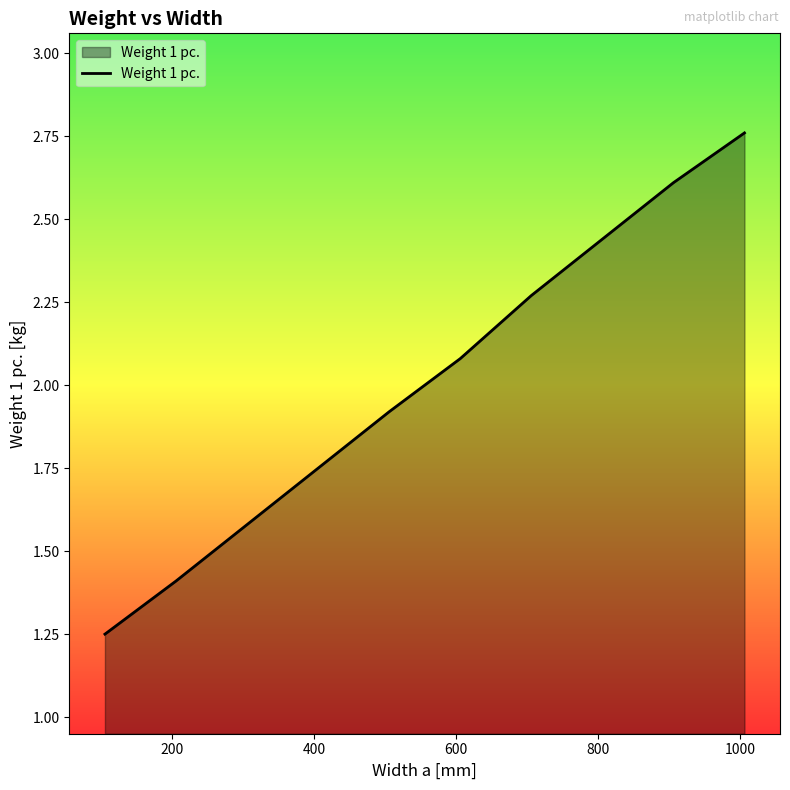

What is the difference between the maximum and minimum values?

1.5